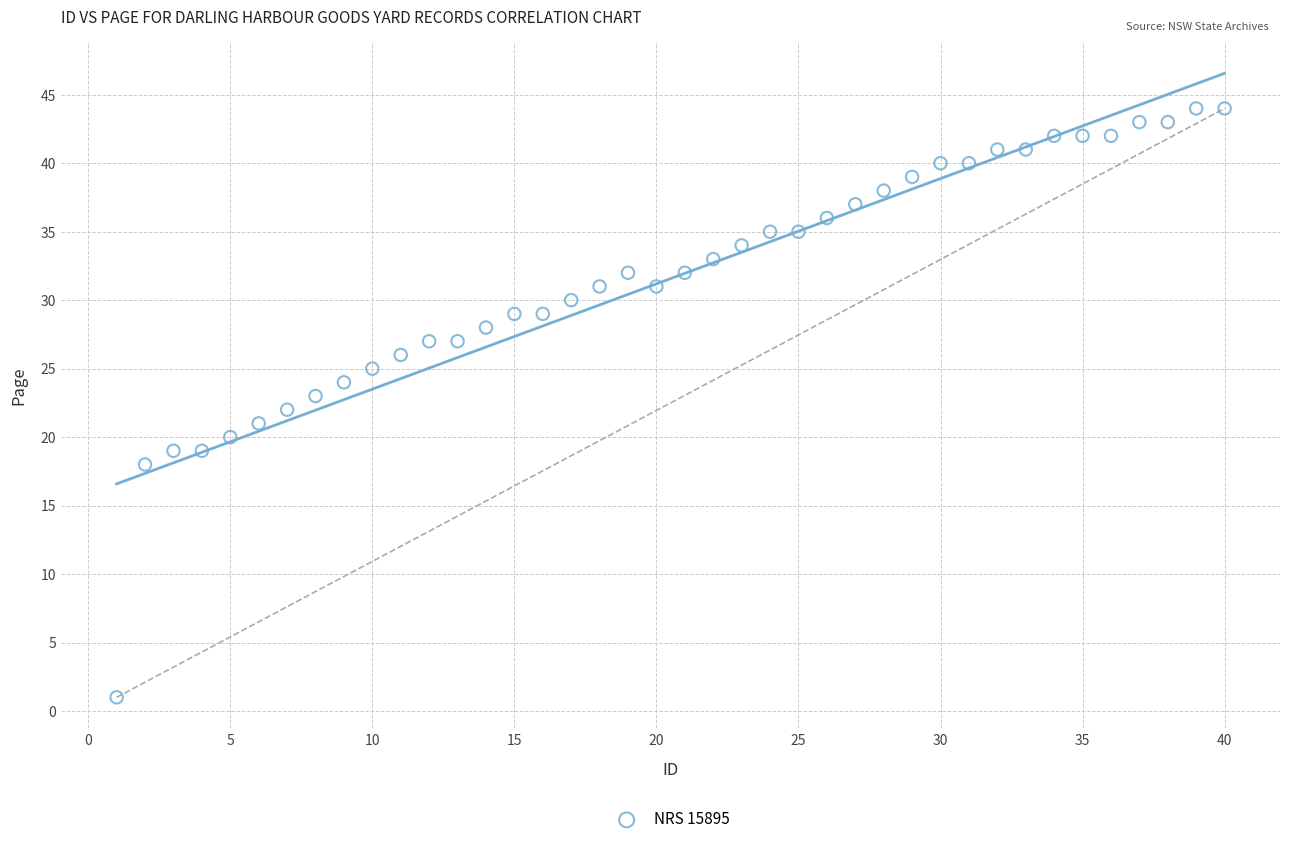

What is the range of X values (max minus min)?

39